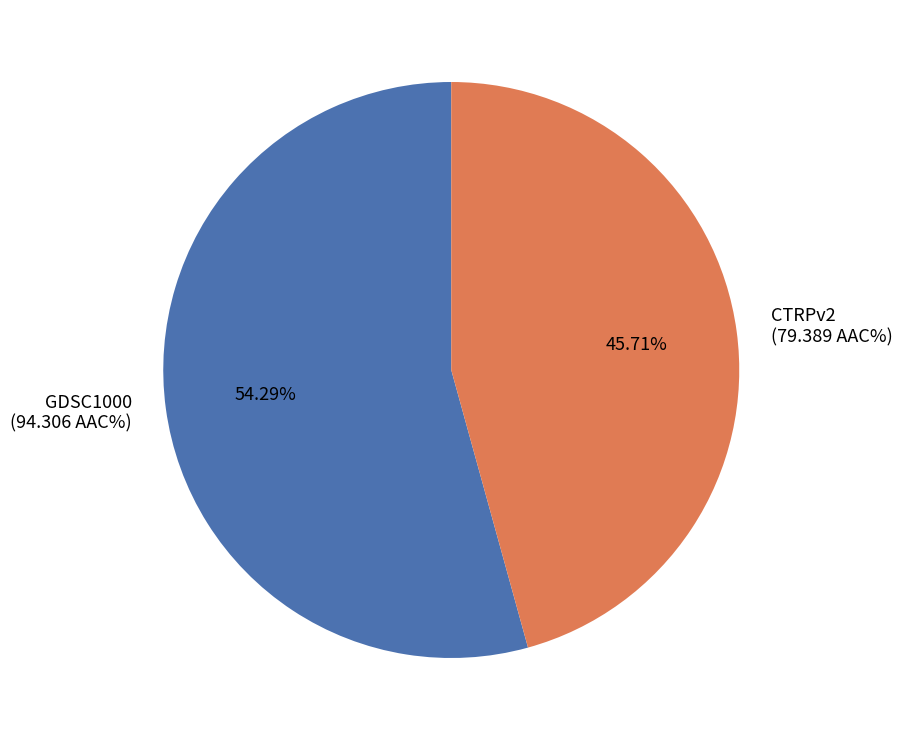

The CTRPv2 slice represents 46% of the pie. True or false?

True